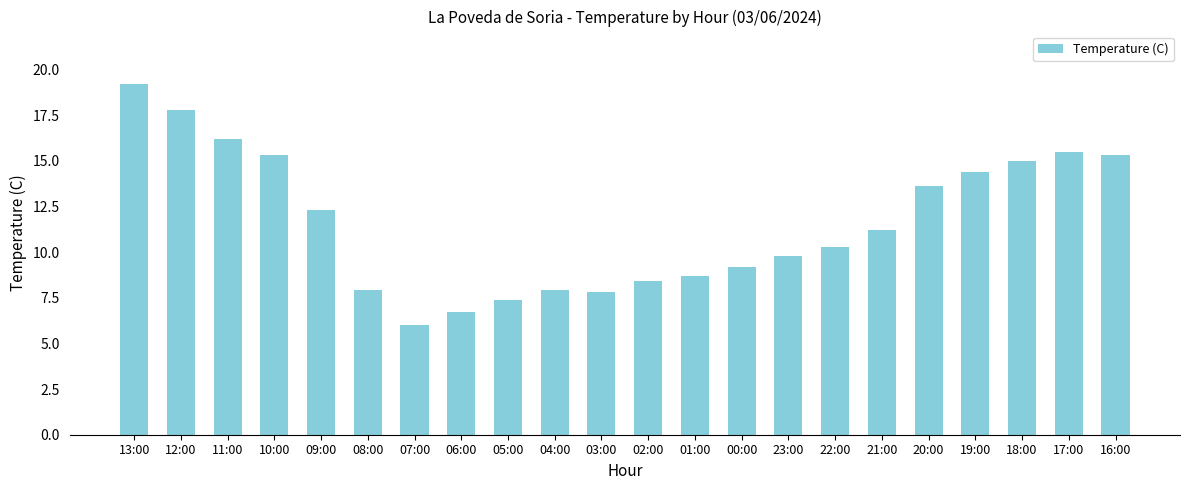

What is the sum of the values at 12:00 and 01:00?

26.5